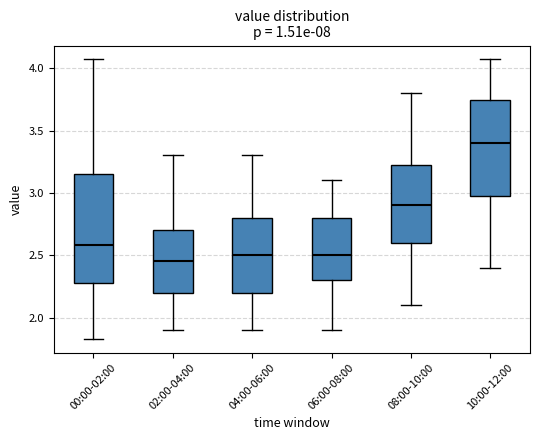

Which box's median line is the highest?

10:00-12:00